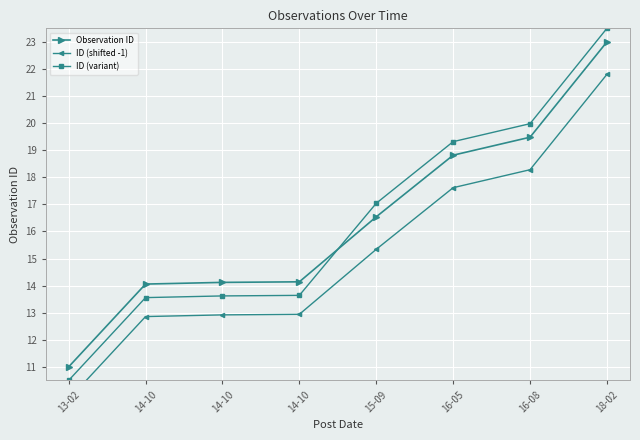

How many data points in Observation ID are less than 16?

4